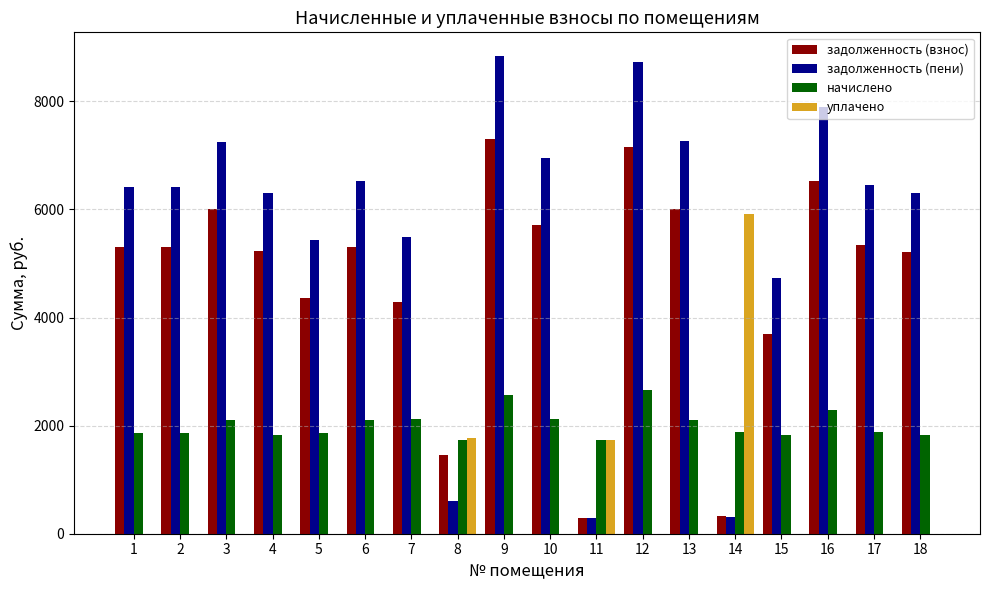

What is the maximum value for задолженность (пени)?

8834.0